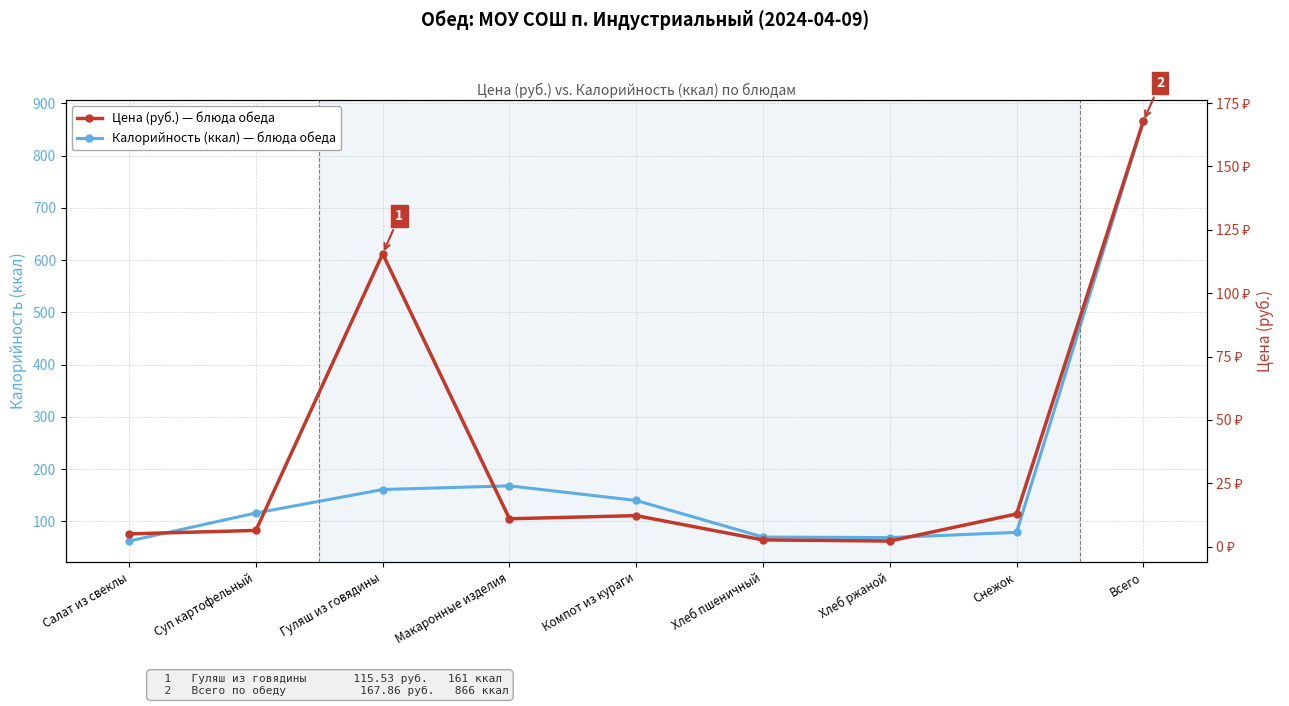

List the series in order of their peak value, highest first.

Калорийность (ккал), Цена (руб.)